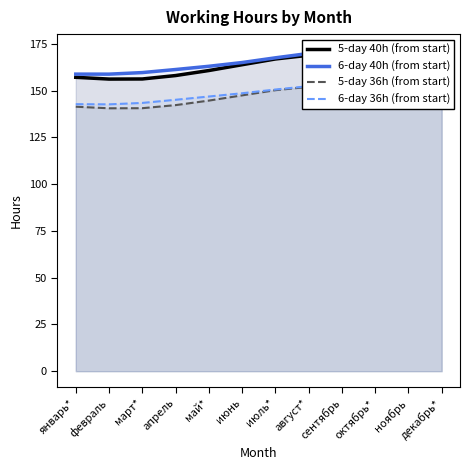

Which category has the highest value in the 6-day 36h (from start) series?

декабрь*